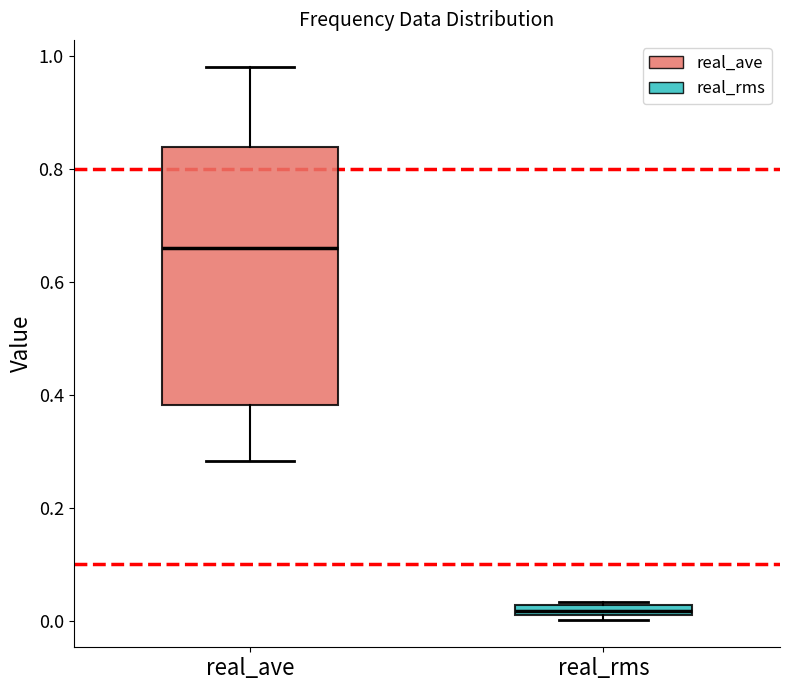

Where does the lower whisker of the box for real_ave end on the y-axis? The values are not printed on the chart, so give them approximately, as read against the axis.

0.28